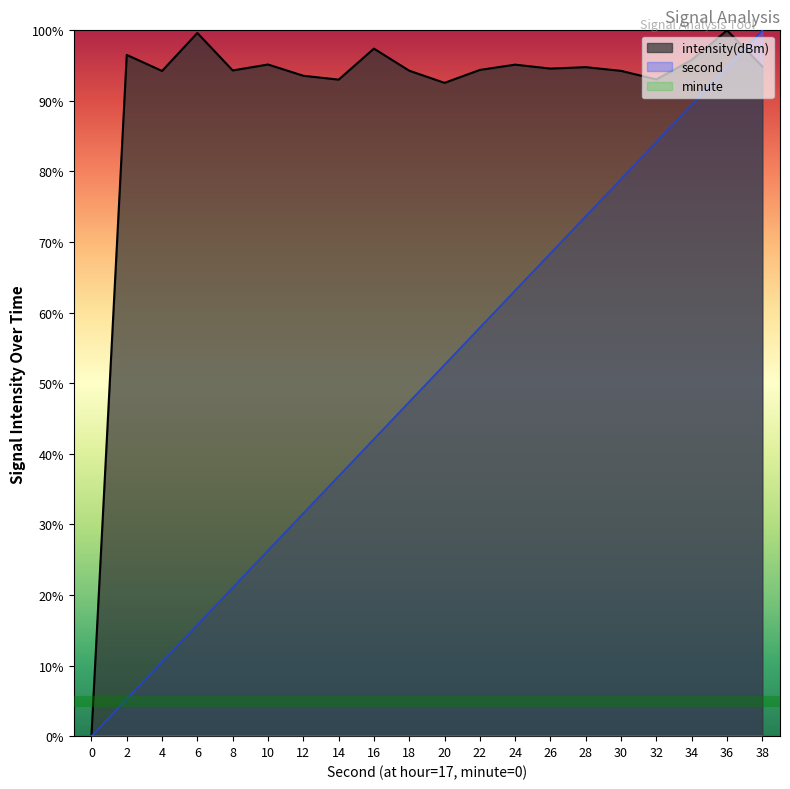

Between 10 and 18, which series saw the biggest shift?

second